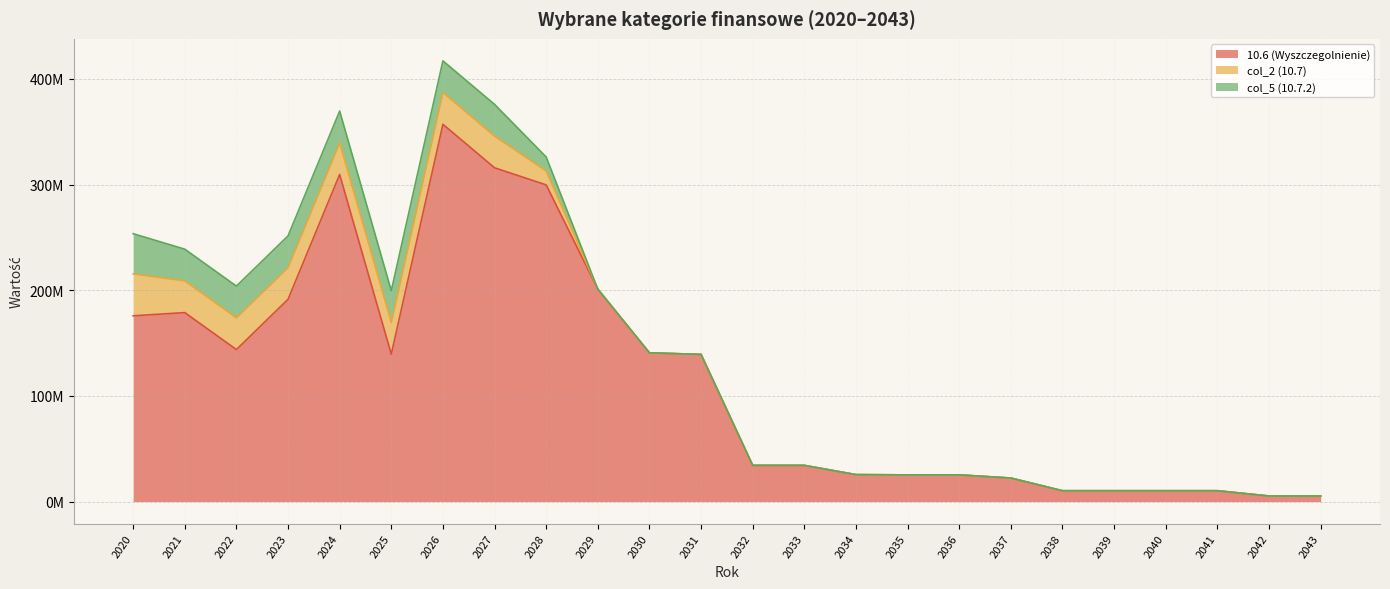

Count the col_5 (10.7.2) values in the range 0 to 30000000.

23